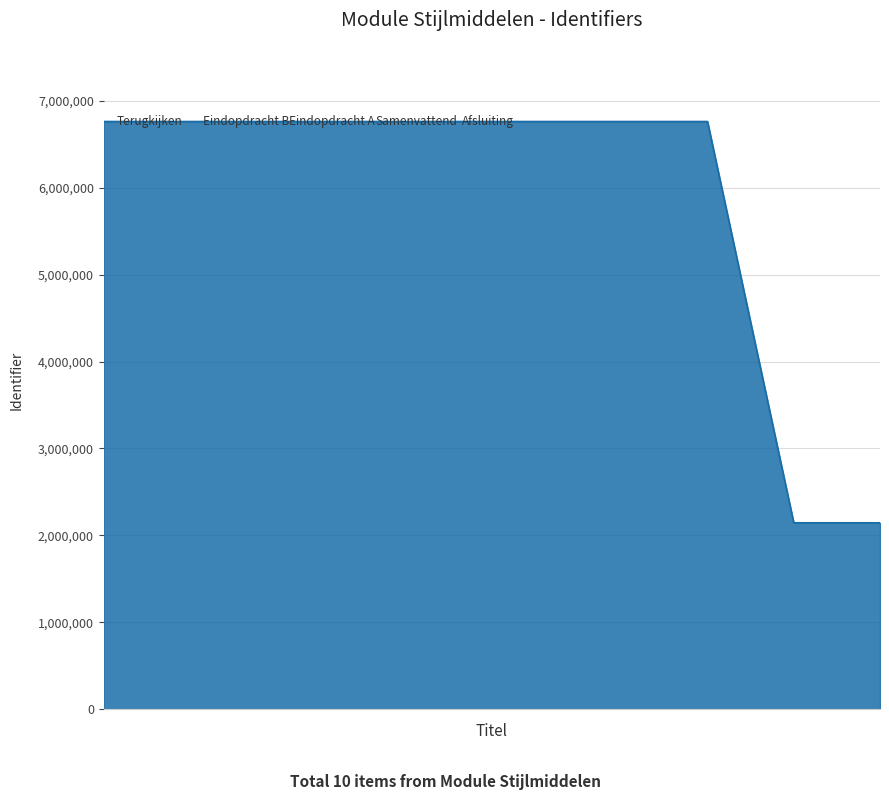

What is the maximum value shown in the chart?

6762930